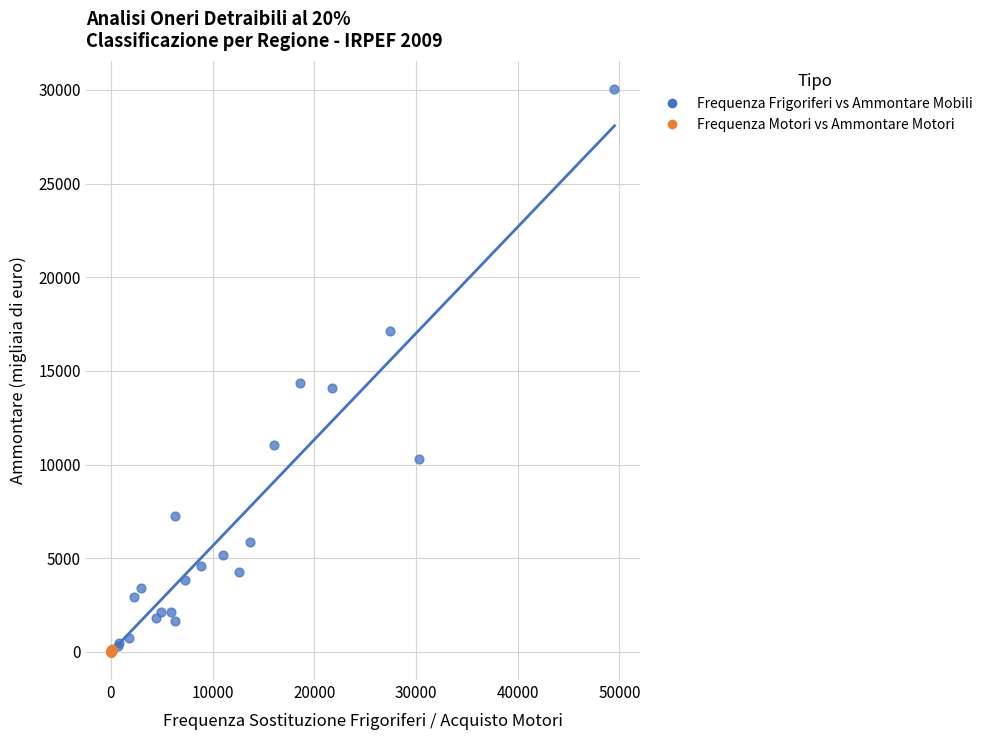

Which series reaches the maximum Y coordinate?

Frequenza Frigoriferi vs Ammontare Mobili